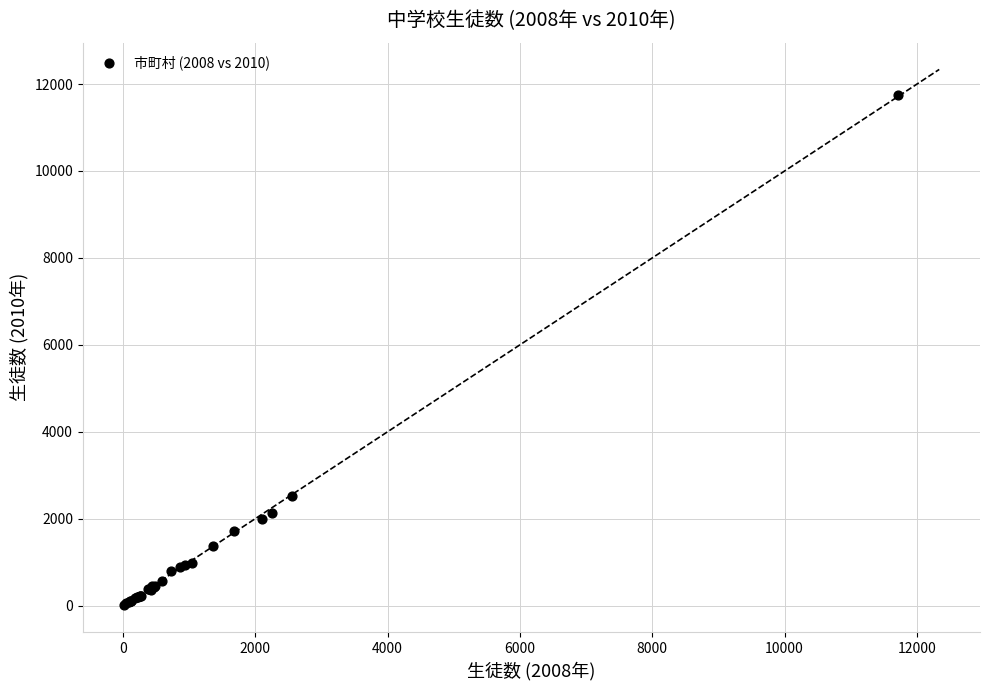

What Y value in the scatter plot is closest to 5880?

2516